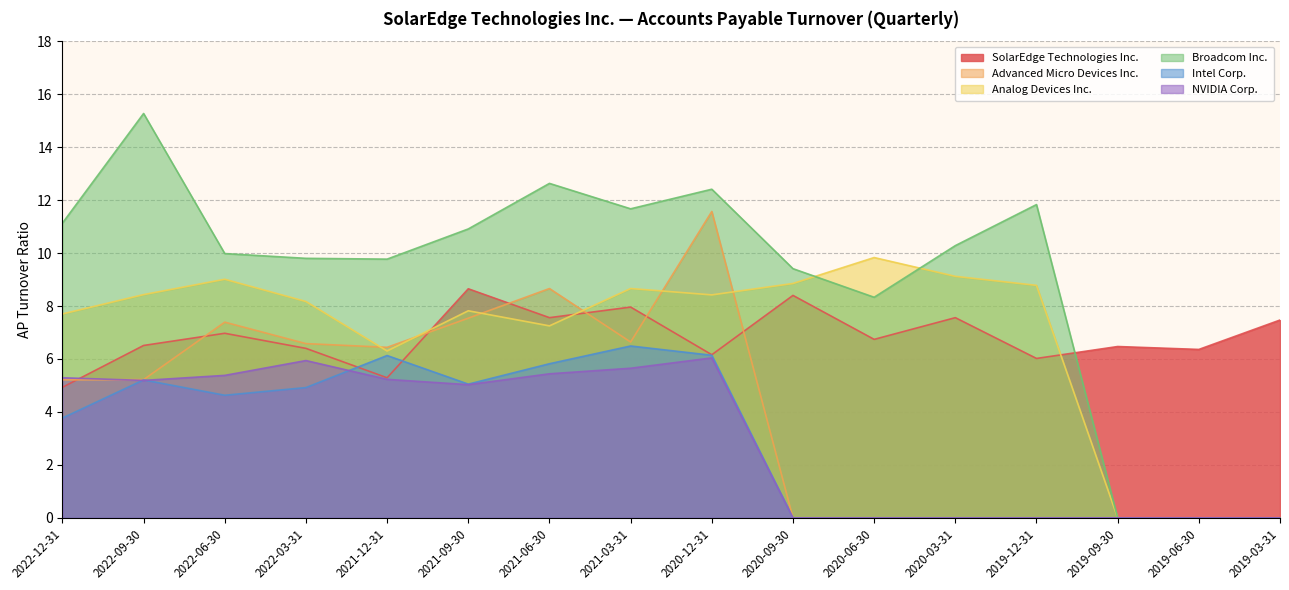

In Intel Corp., how many points are higher than both neighbors (excluding endpoints)?

3